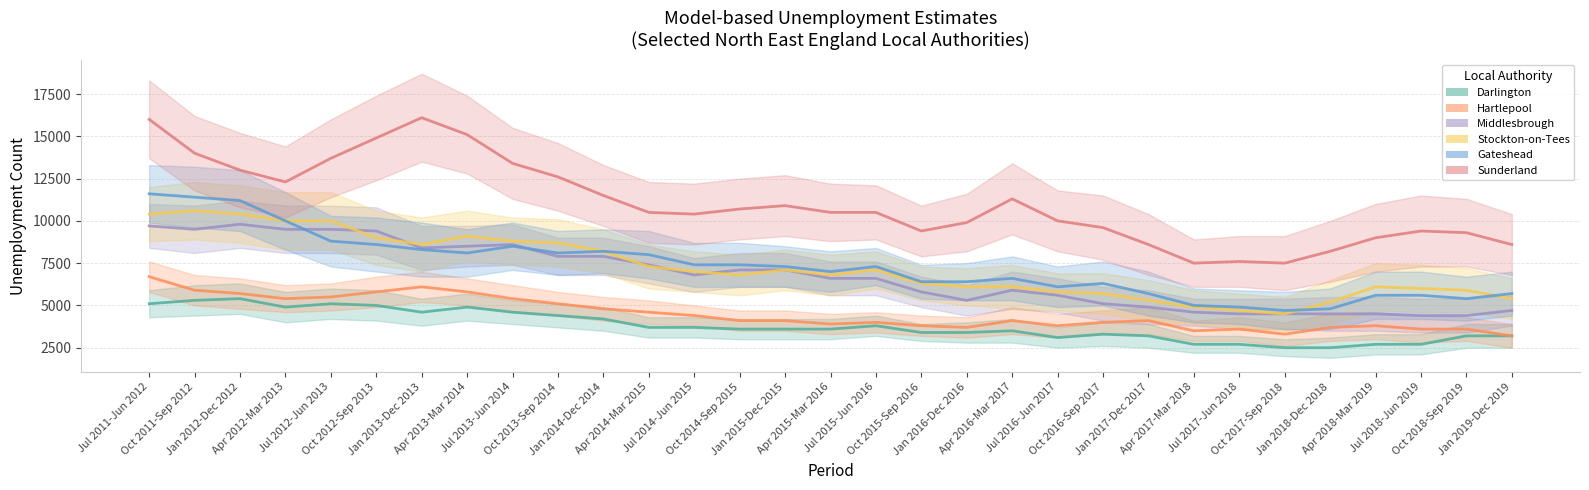

List the series in order of their peak value, highest first.

Sunderland, Gateshead, Stockton-on-Tees, Middlesbrough, Hartlepool, Darlington